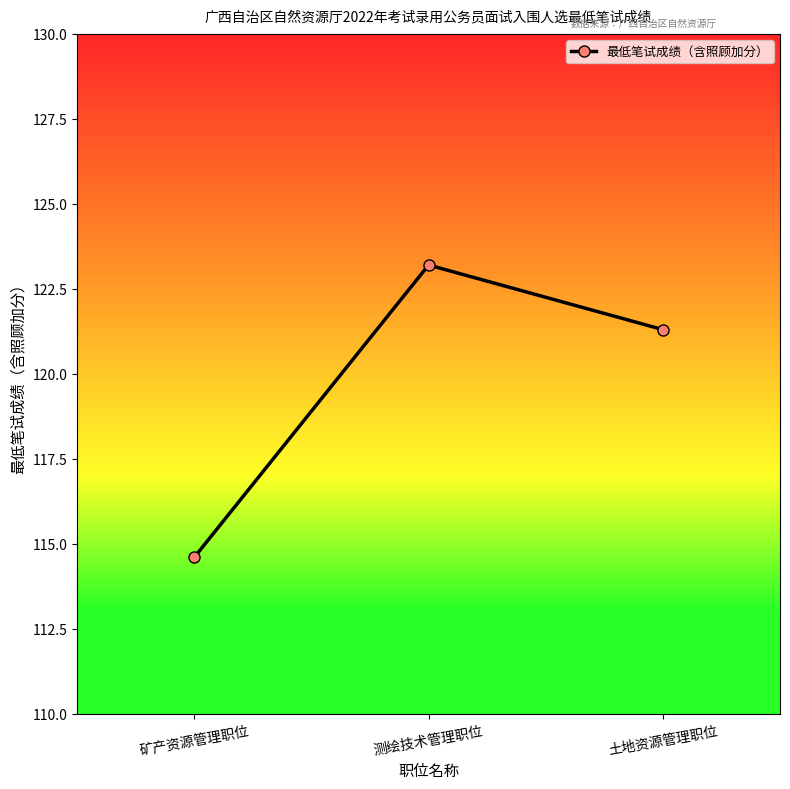

What is the difference between the second highest and minimum values?

6.7